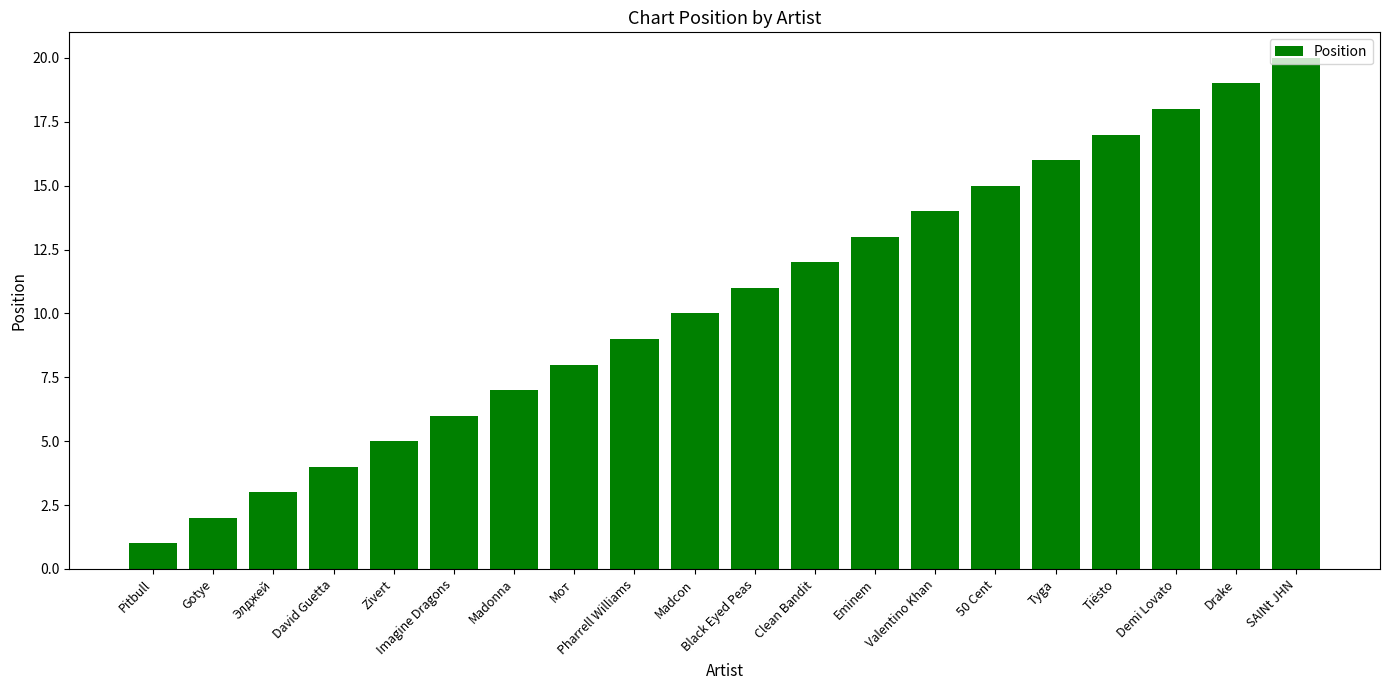

What is the greatest value displayed?

20